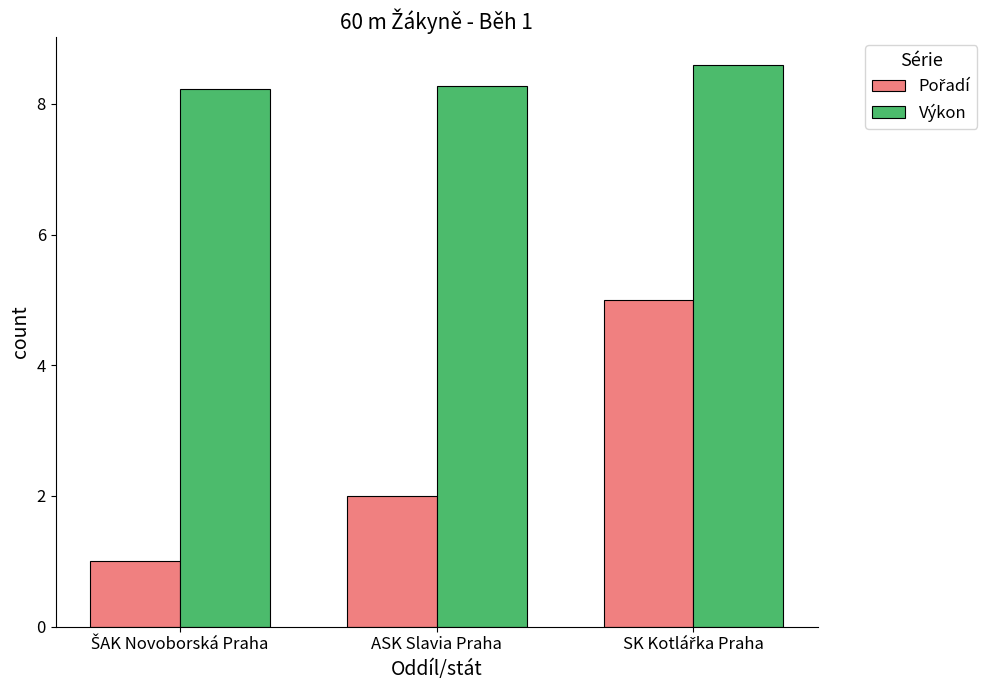

True or false: Výkon has a value of 13.8 at ASK Slavia Praha.

False